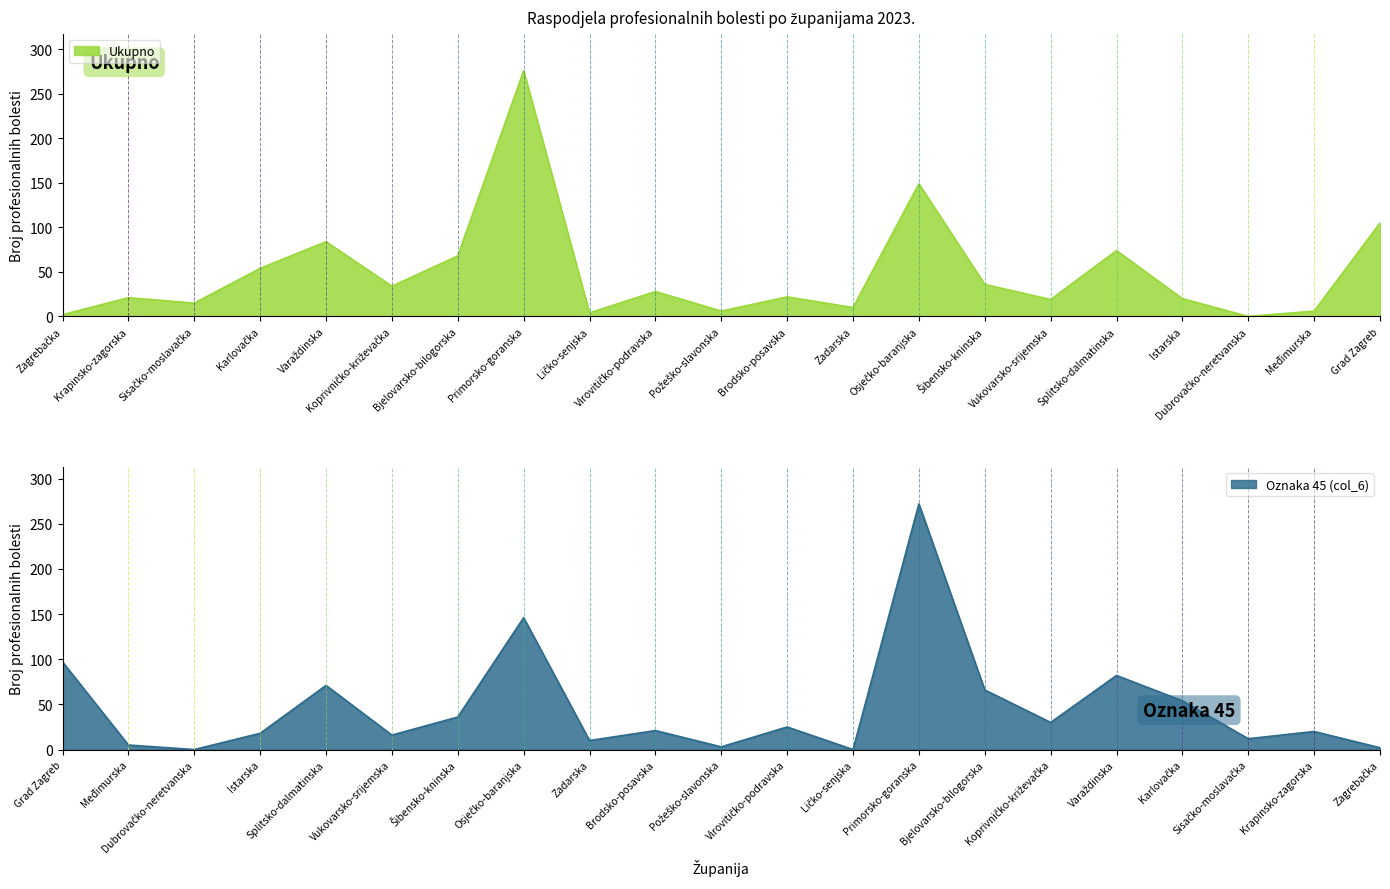

At which category does the chart reach its peak across all series?

Primorsko-goranska